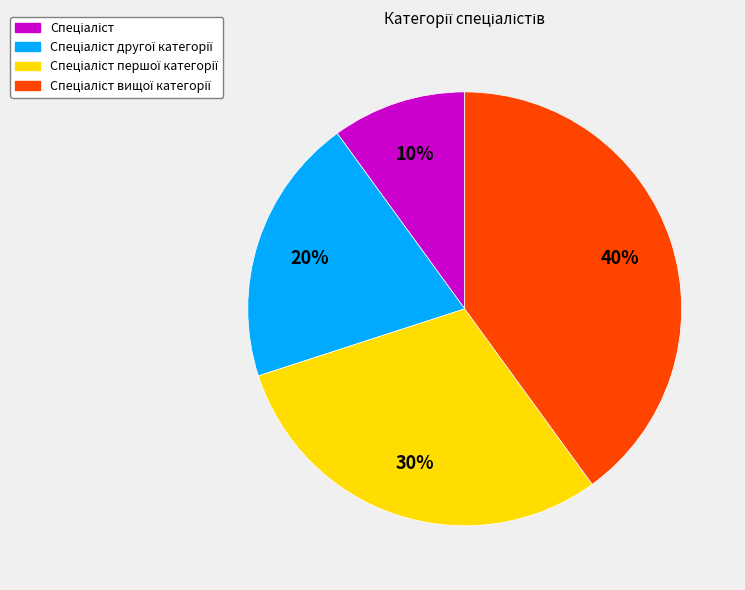

To the nearest percent, what is the average slice percentage?

25%